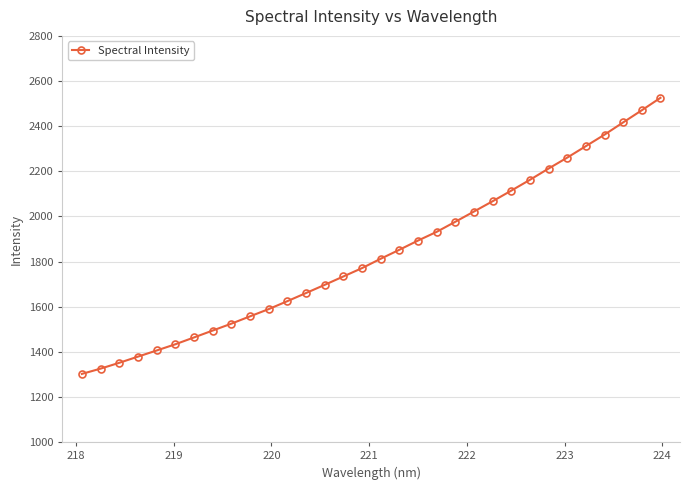

What is the difference between the maximum and minimum values?

1223.3